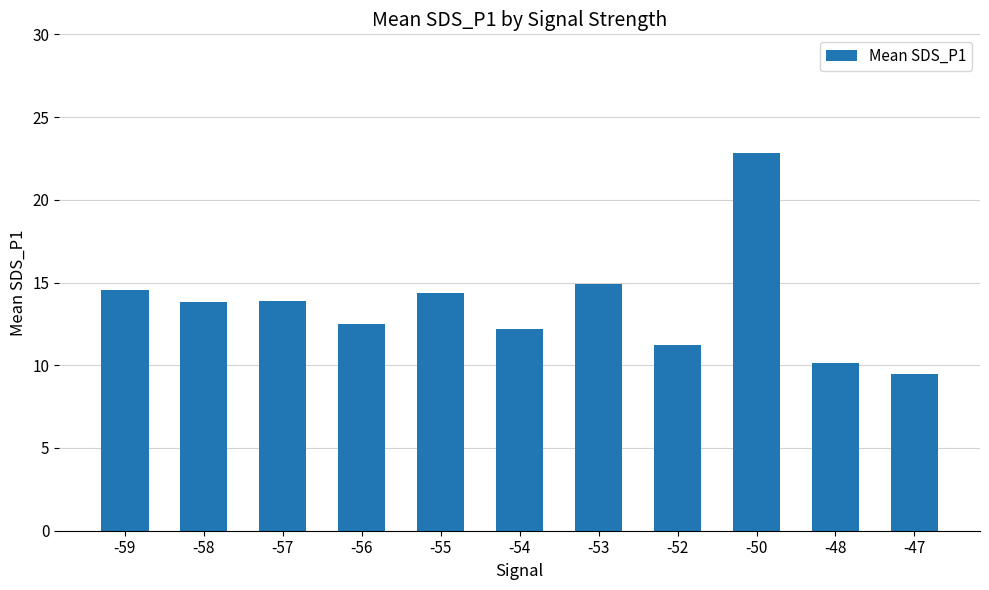

What is the difference between the values at -53 and -57?

1.0